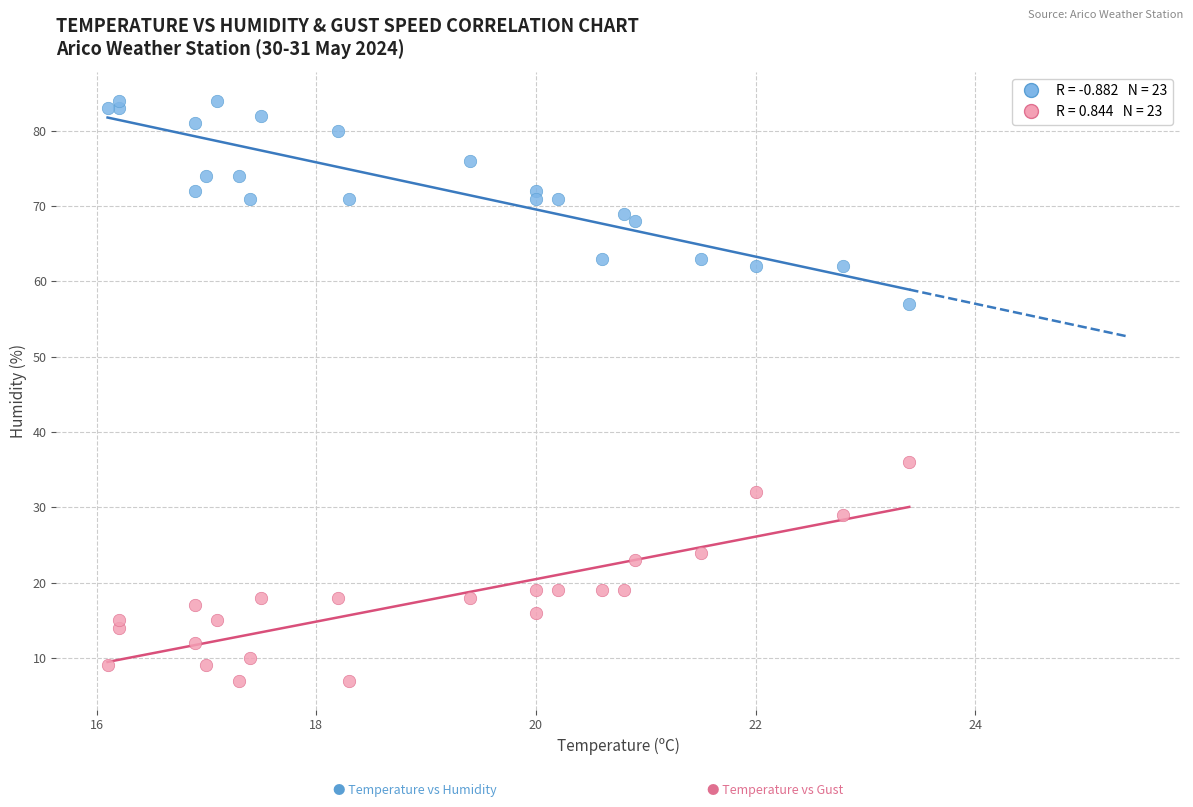

Across all series, what Y value is closest to 45?

36